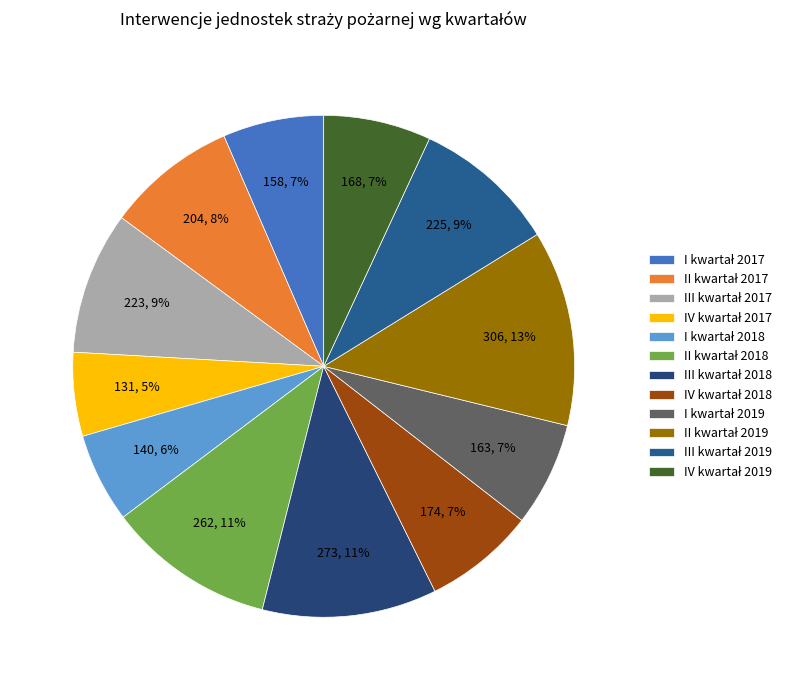

Rank the categories by value from highest to lowest.

II kwartał 2019, III kwartał 2018, II kwartał 2018, III kwartał 2019, III kwartał 2017, II kwartał 2017, IV kwartał 2018, IV kwartał 2019, I kwartał 2019, I kwartał 2017, I kwartał 2018, IV kwartał 2017